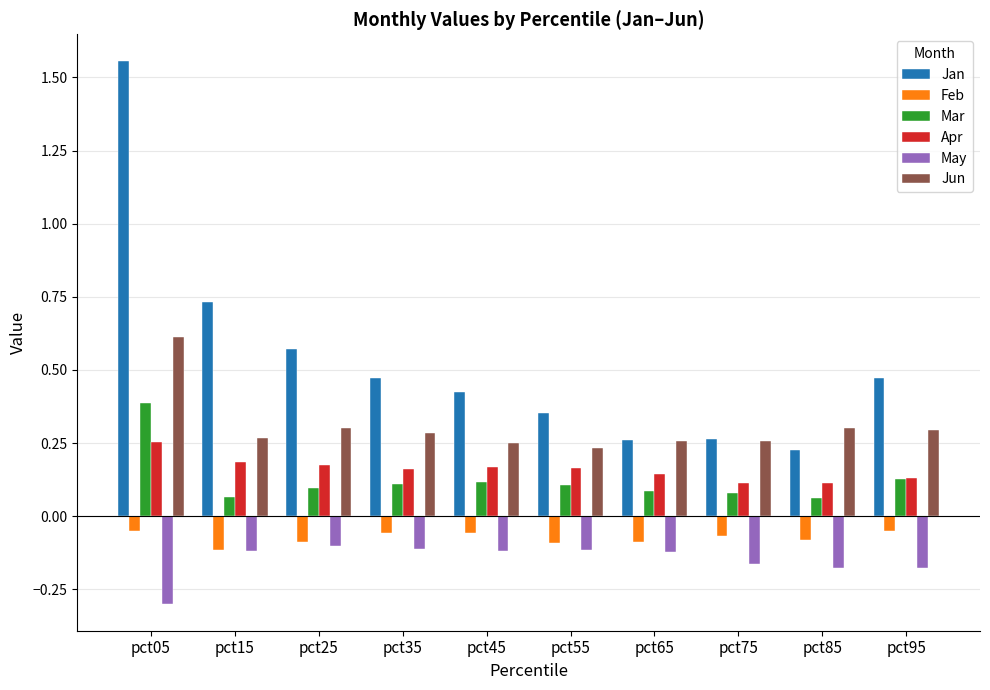

Which series has the widest spread of values?

Jan